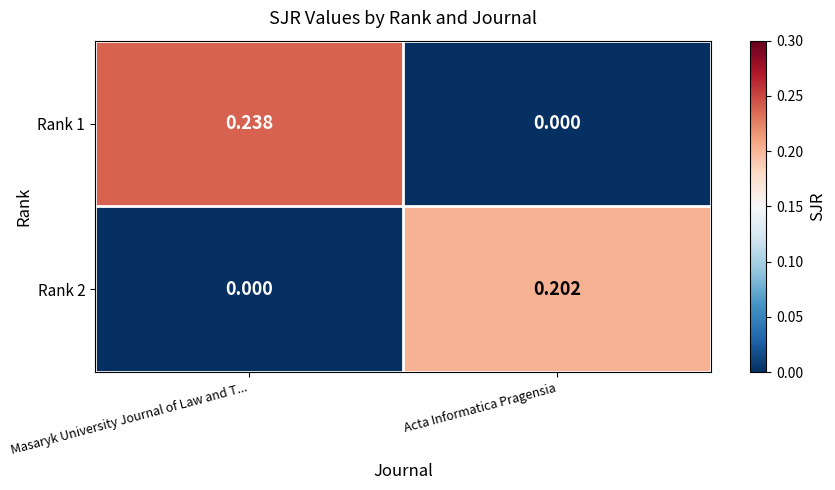

Where is Rank 1 nearest to the value 0?

Acta Informatica Pragensia